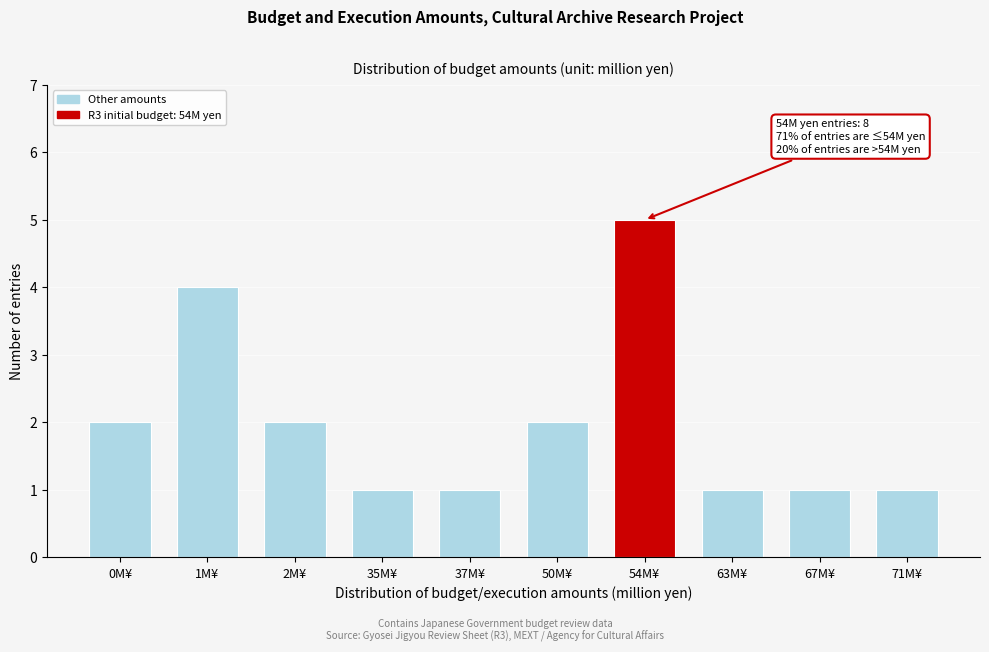

Reading left to right, transcribe all the data shown in this chart.

2	4	2	1	1	2	5	1	1	1